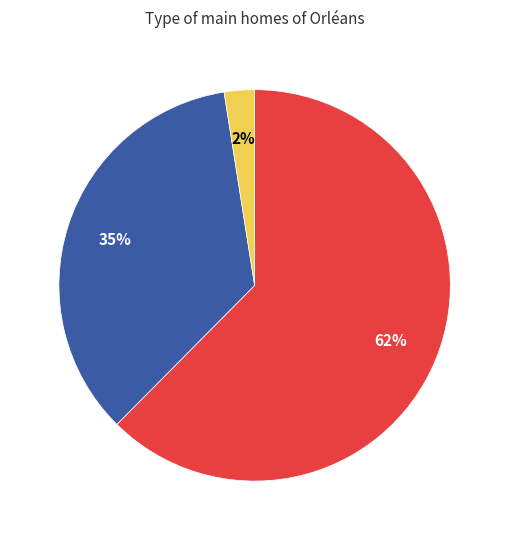

To the nearest percent, what is the average slice percentage?

33%